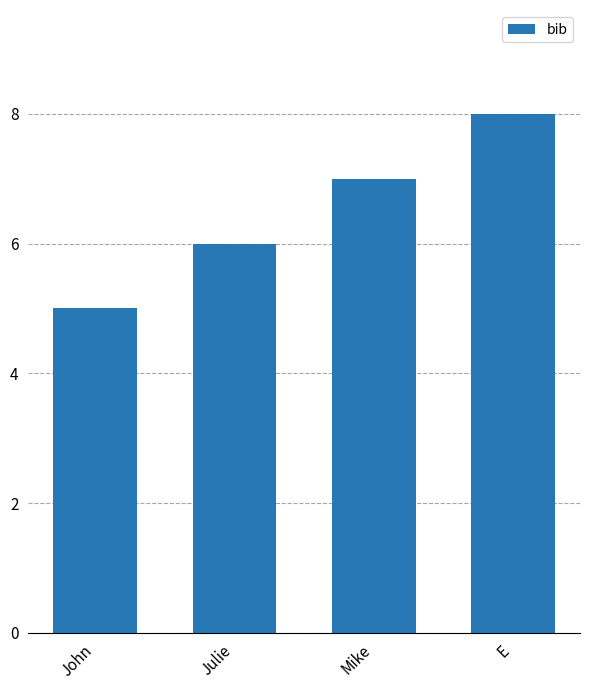

Rank the categories by value from highest to lowest.

E, Mike, Julie, John